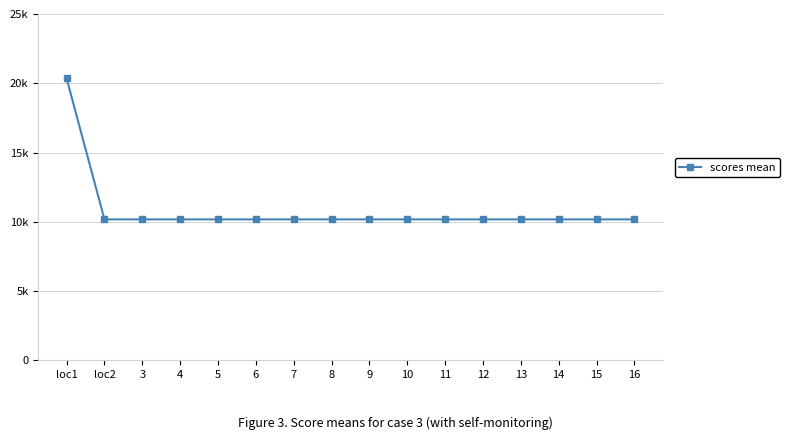

Reading right to left, extract all data points from this chart.

16=10172	15=10172	14=10172	13=10172	12=10172	11=10172	10=10172	9=10172	8=10172	7=10172	6=10172	5=10172	4=10172	3=10172	loc2=10172	loc1=20344